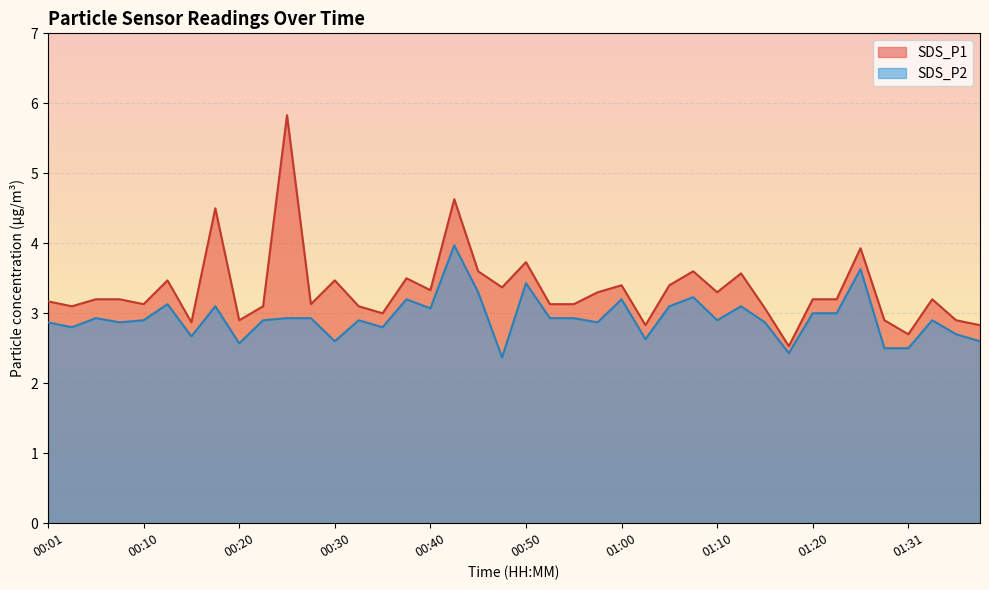

What is the greatest value displayed?

5.8